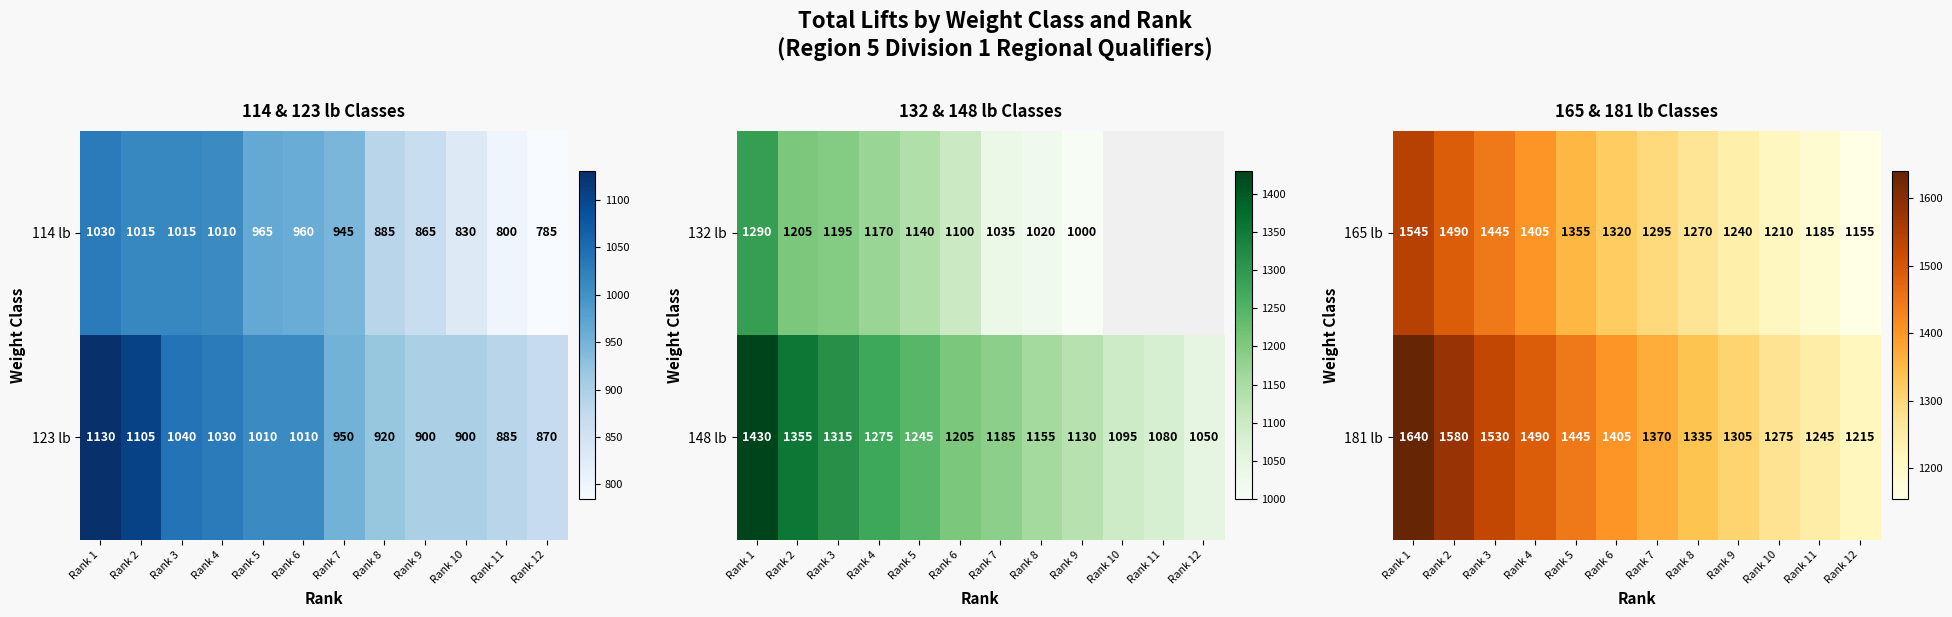

Is it true that 181 lb equals 546 at Rank 7?

False